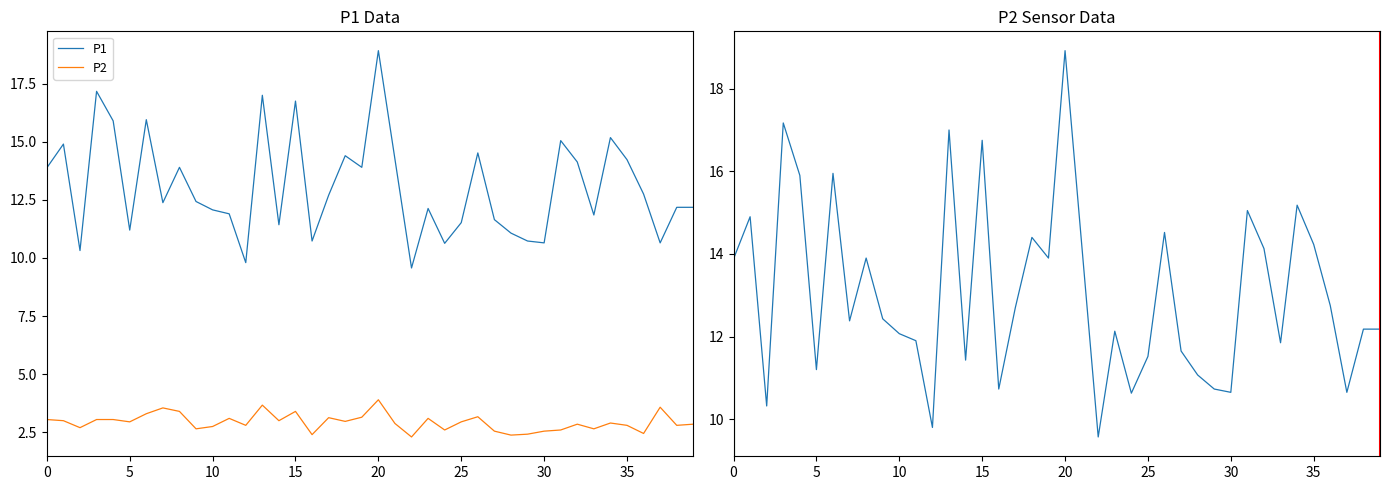

Which series has the largest range (max minus min)?

P1